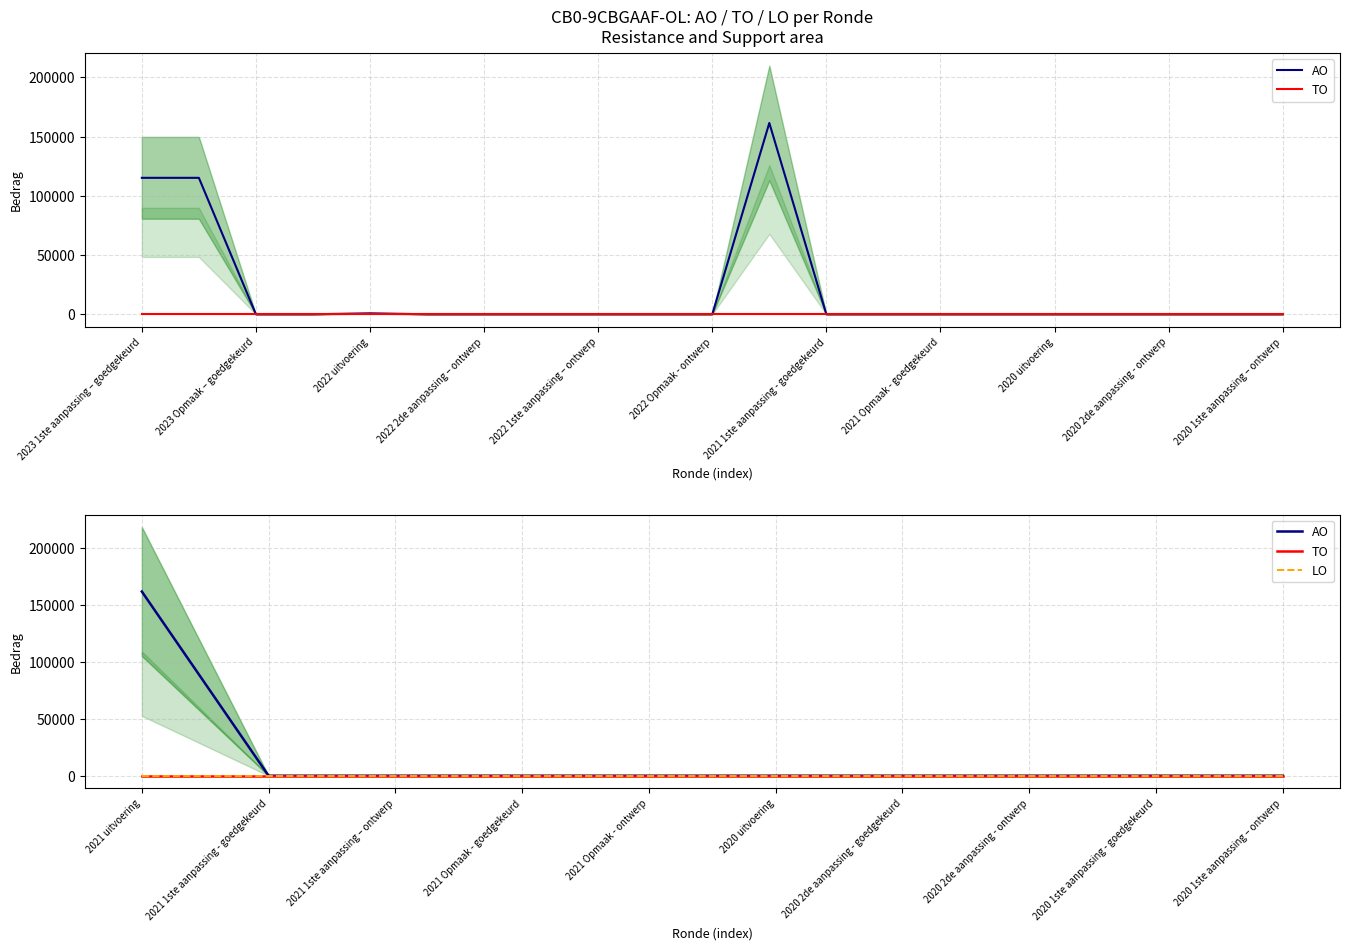

Between 2021 1ste aanpassing - goedgekeurd and 2020 1ste aanpassing – ontwerp, which is larger?

2021 1ste aanpassing - goedgekeurd